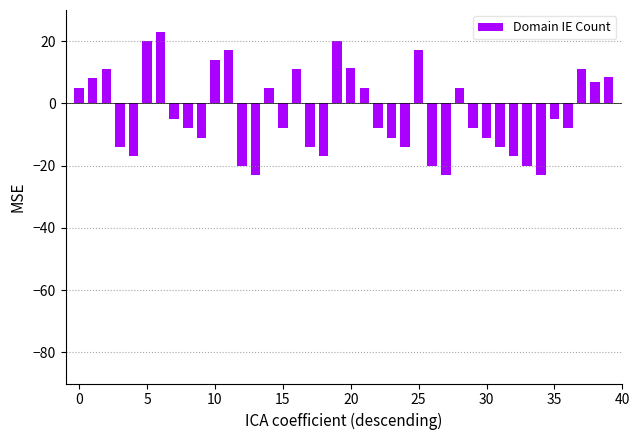

What is the difference between the second highest and minimum values?

43.0